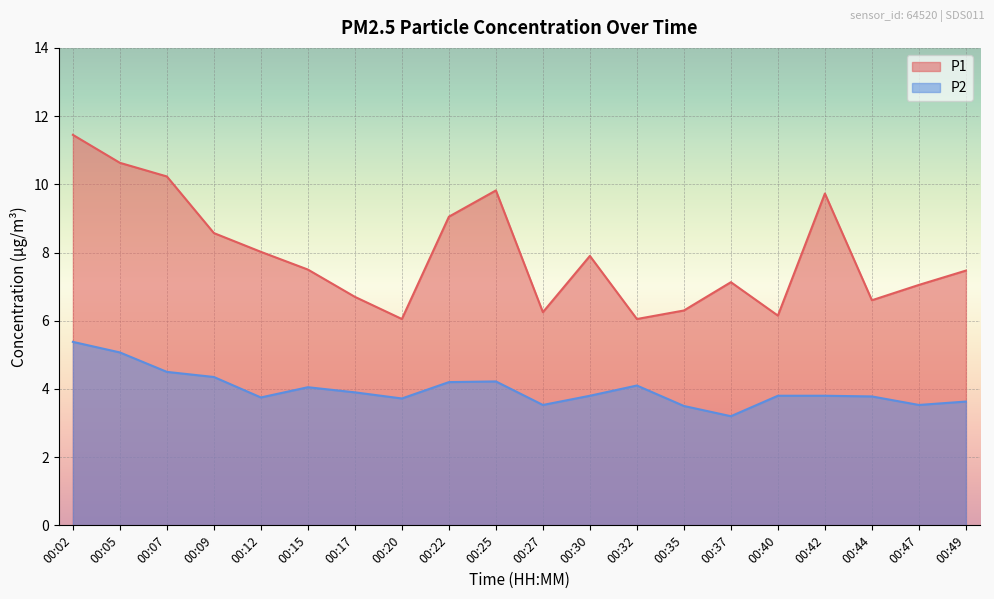

What is the difference between the maximum and second lowest values in the P2 series?

1.9